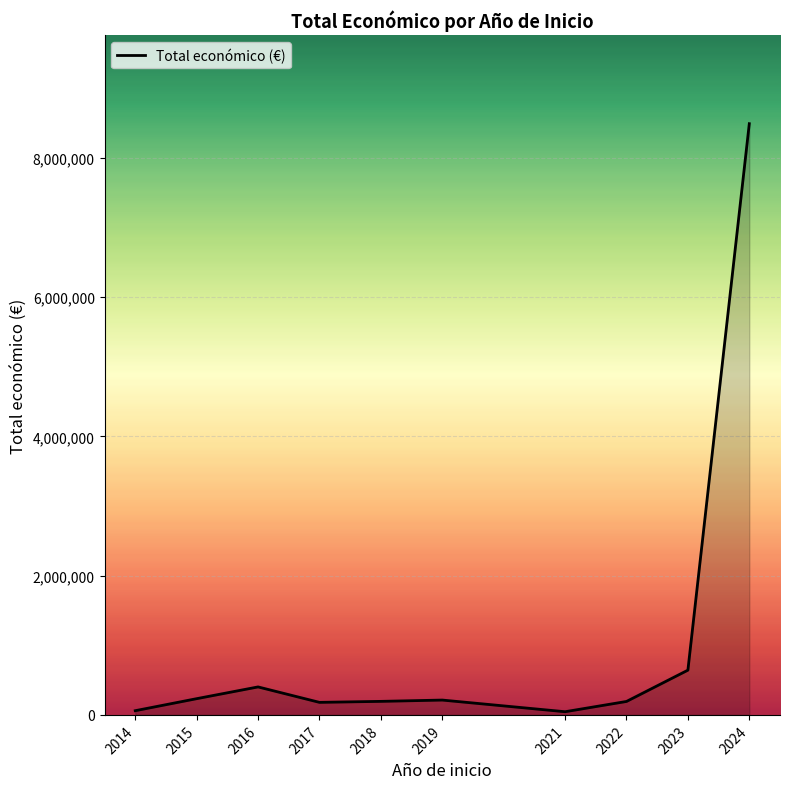

At which label is the value closest to 4267846?

2023